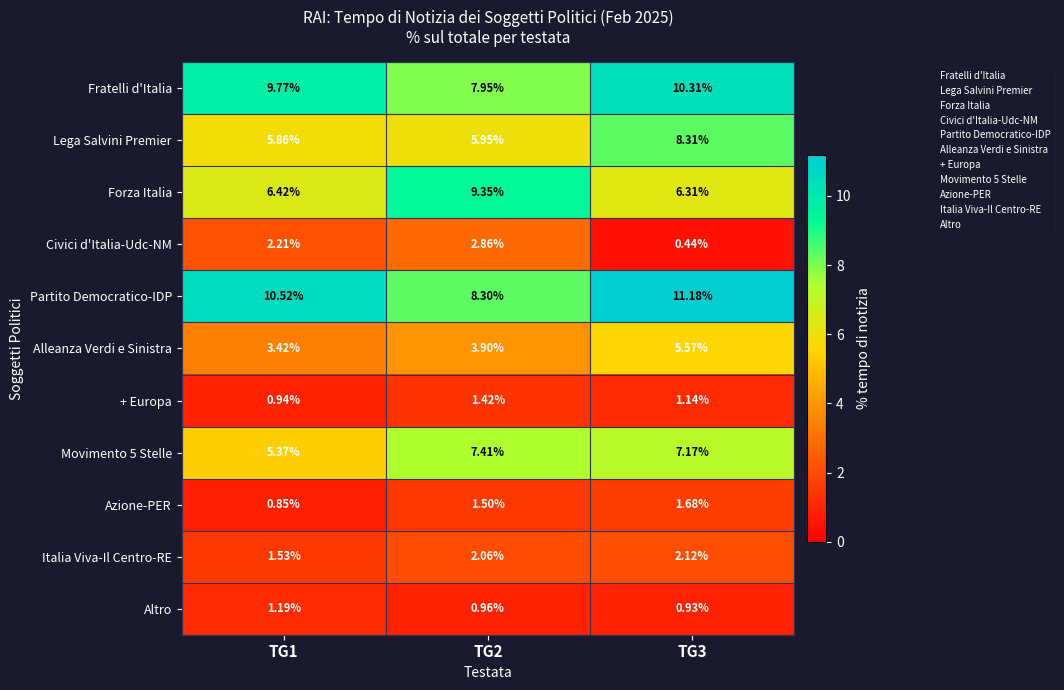

What is the total value across all series at TG1?

48.1